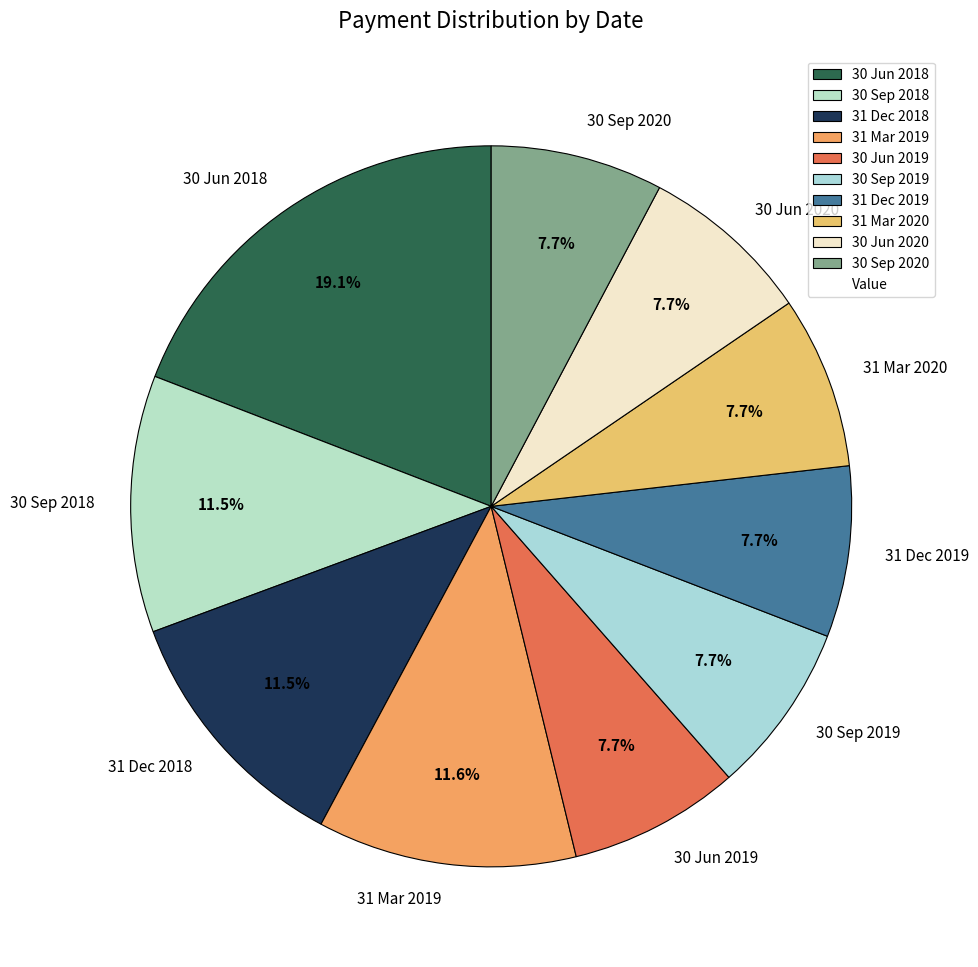

Which slice is the largest?

30 Jun 2018